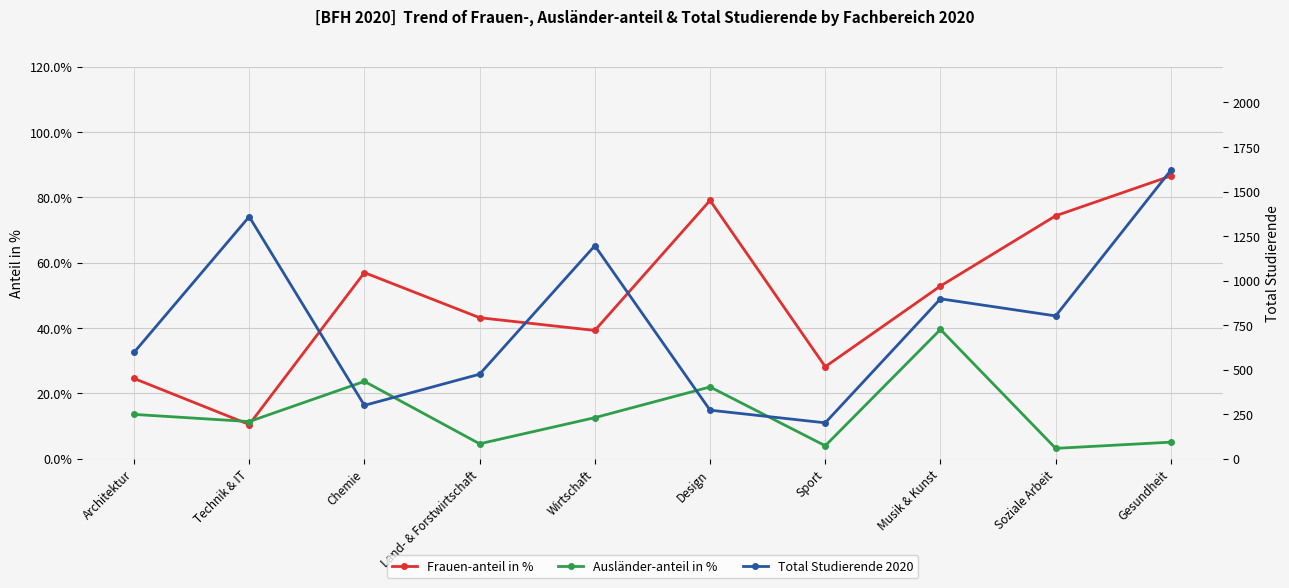

True or false: Total Studierende 2020 has a value of 40.4 at Sport.

False